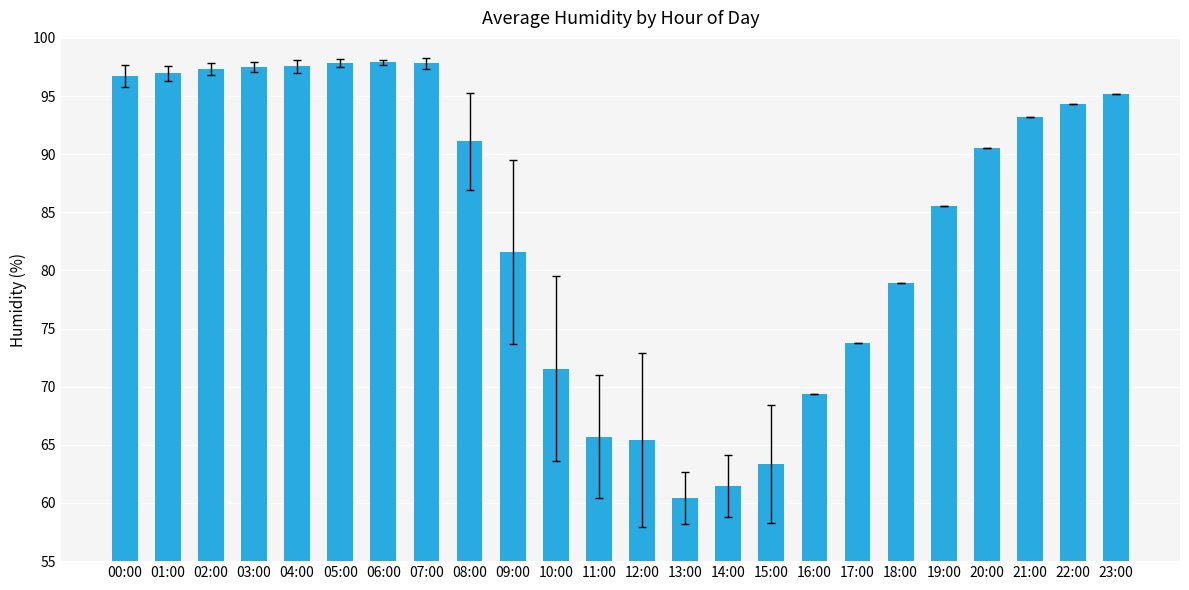

What is the label of the 2nd bar from the right?

22:00